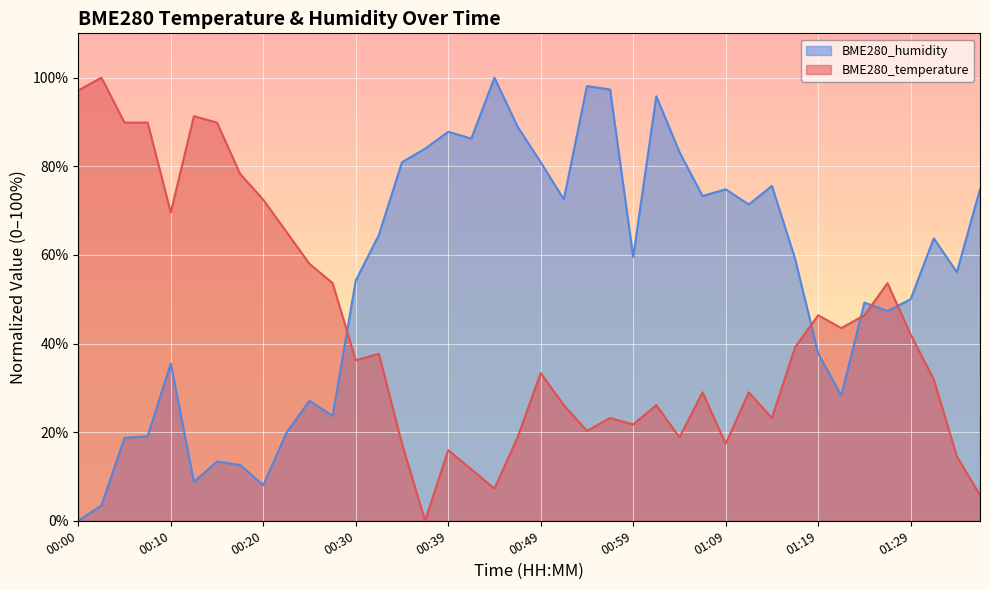

The BME280_temperature series shows 21.7 at 00:59. True or false?

True